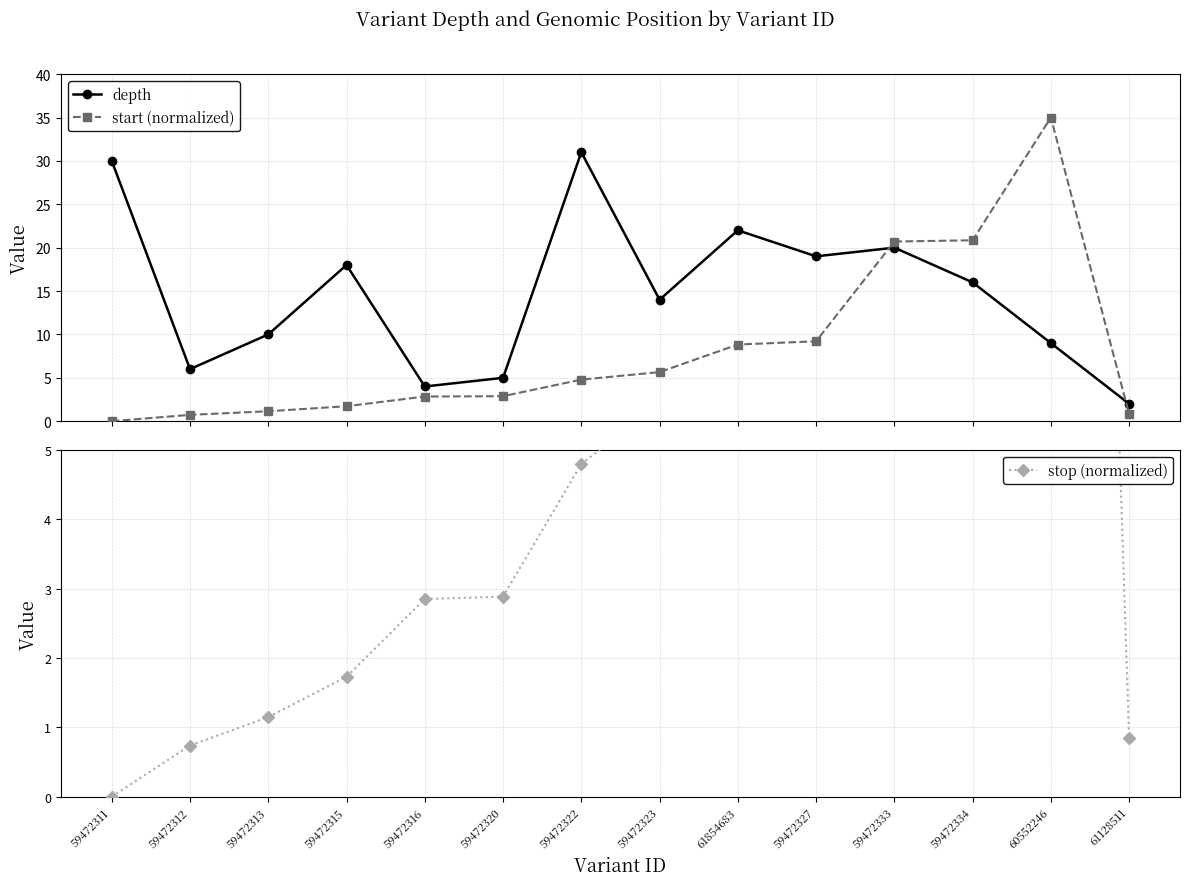

What is the average value of the depth series?

14.7